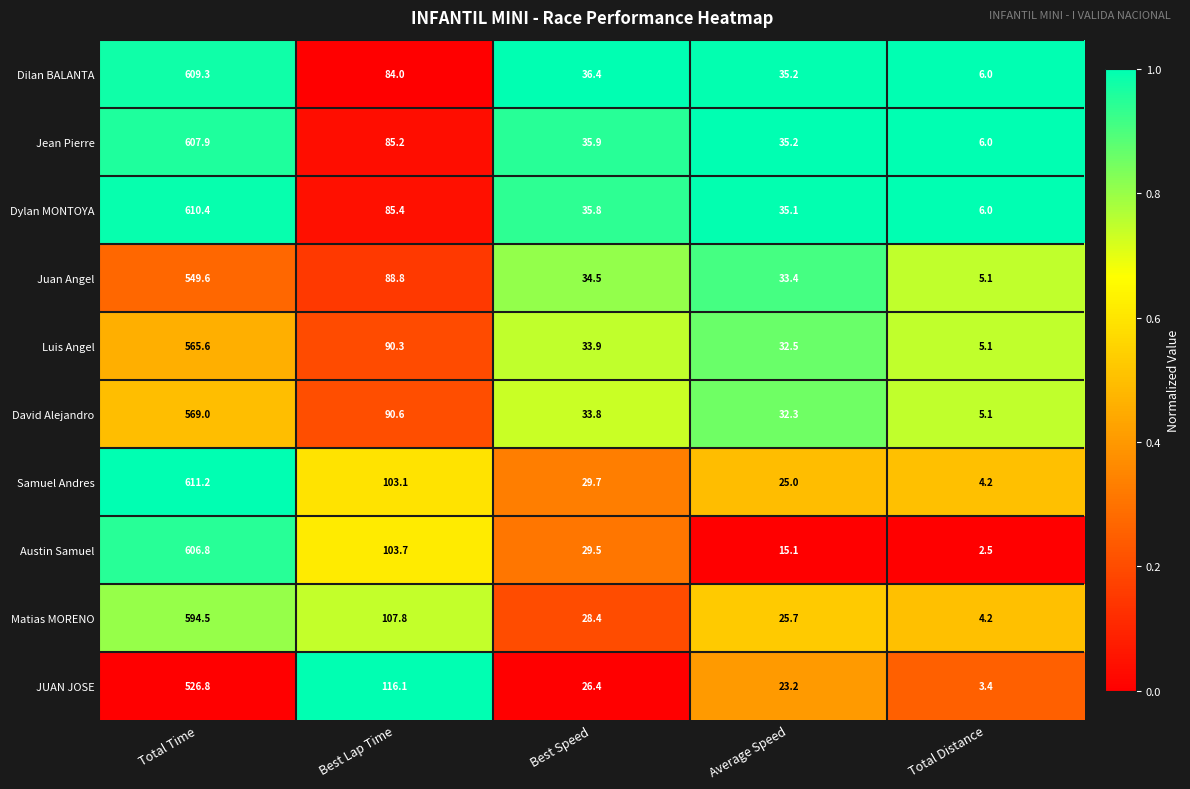

How many categories are shown in the chart?

5